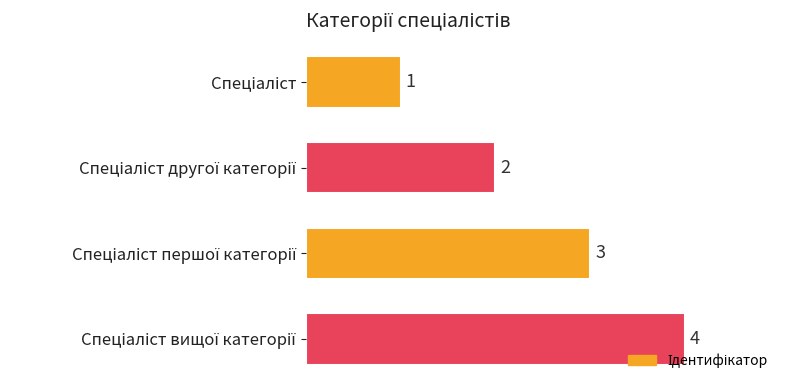

What is the maximum value shown in the chart?

4